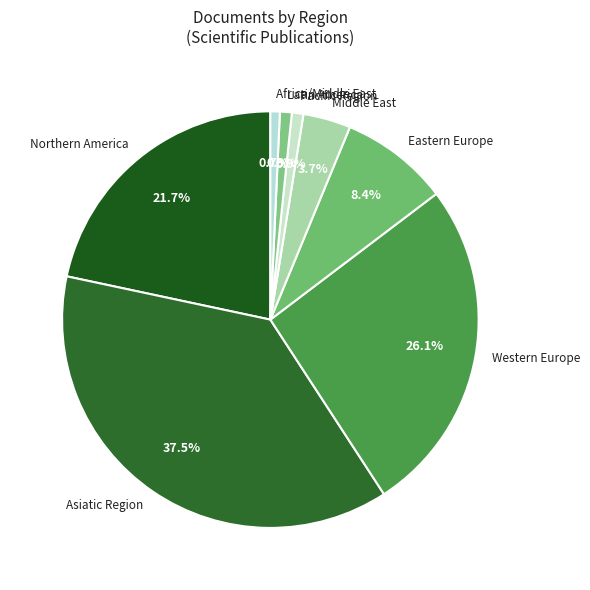

The Middle East slice represents 17% of the pie. True or false?

False